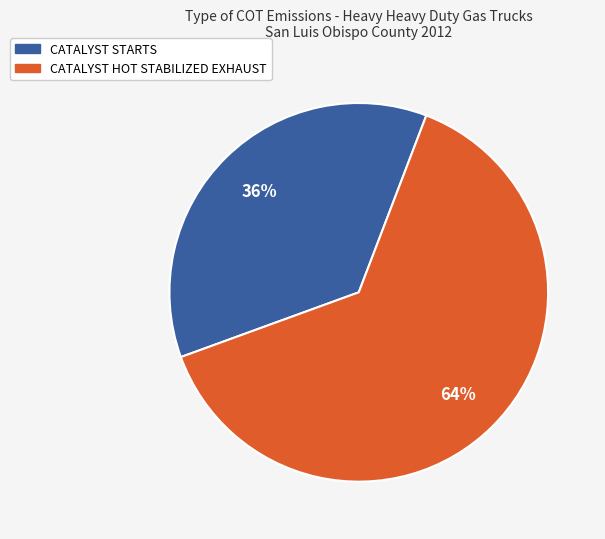

Is there any slice that represents more than half of the pie?

Yes